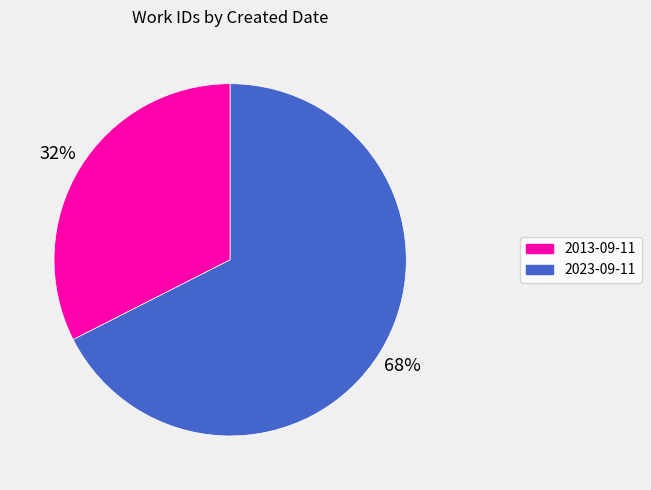

Approximately how many times larger is the value at 2013-09-11 compared to 2023-09-11?

0.5